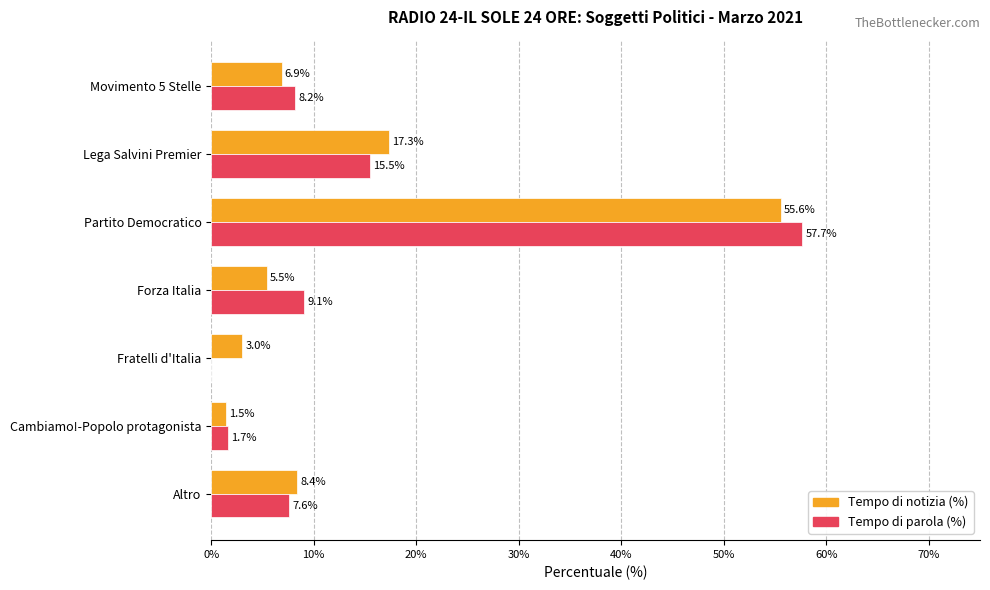

What is the sum of the Tempo di parola (%) values at Lega Salvini Premier and Partito Democratico?

73.2